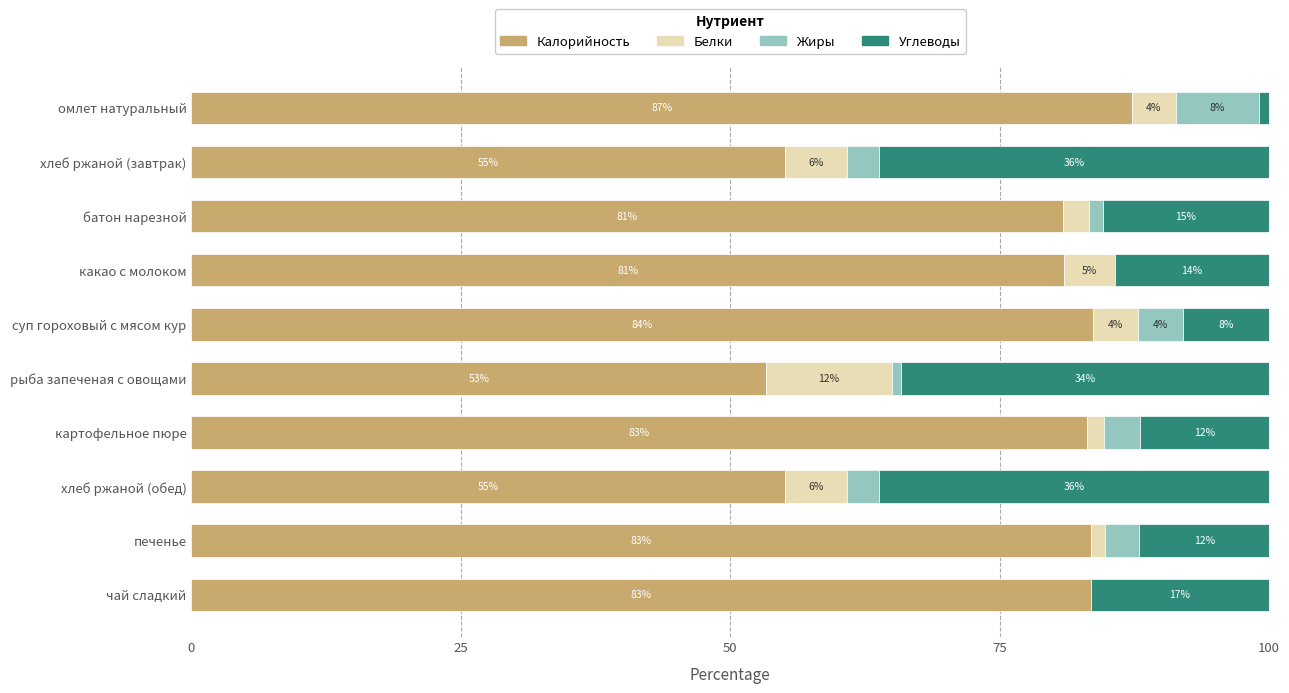

Which category has the highest value in the Калорийность series?

омлет натуральный